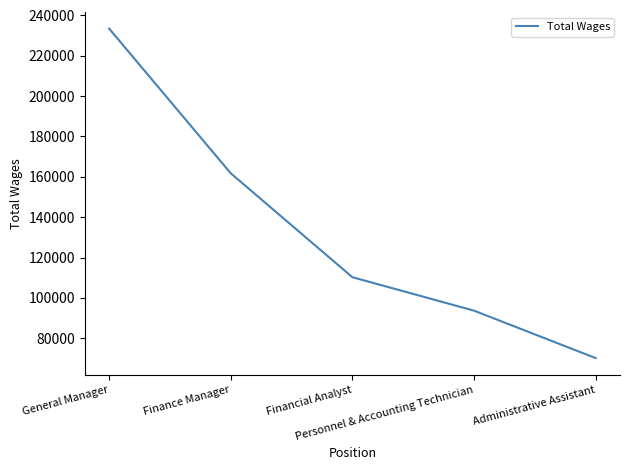

What is the difference between the maximum and second lowest values?

139820